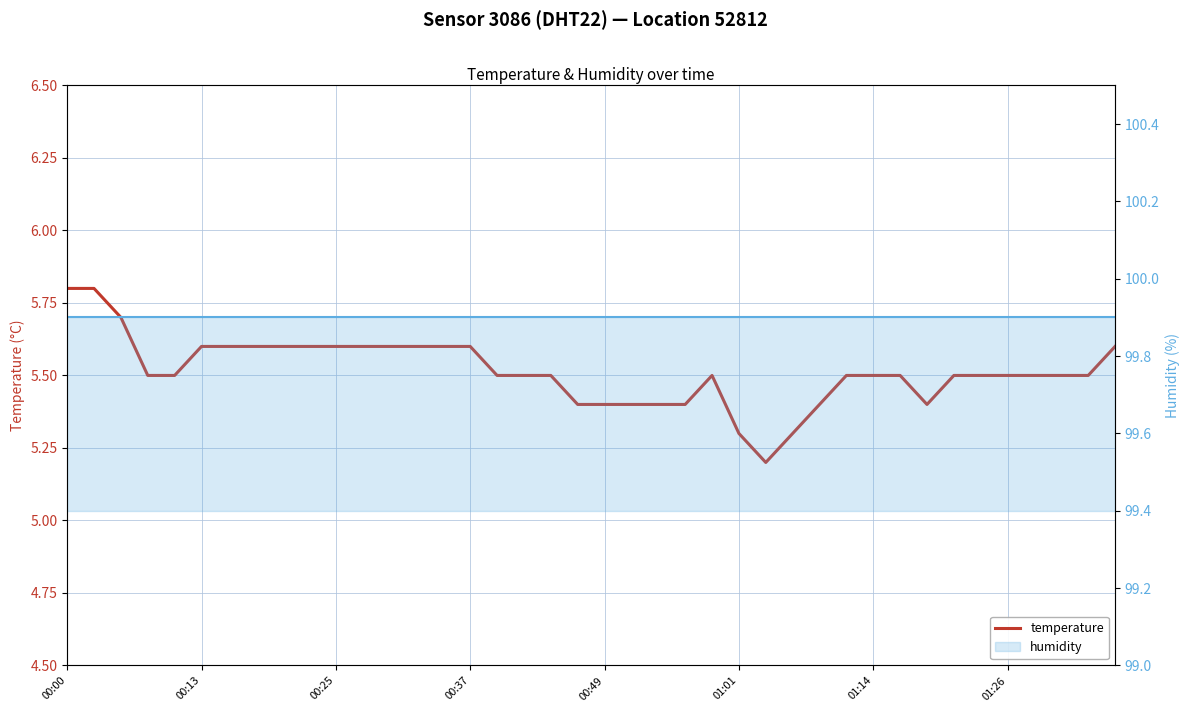

True or false: temperature and humidity intersect in this chart.

False